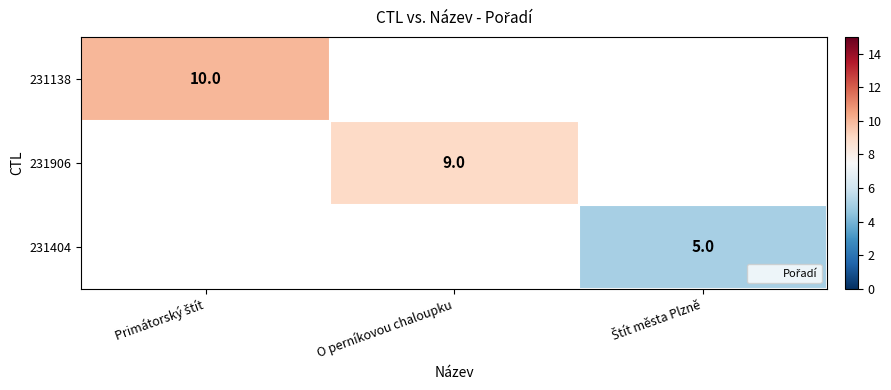

Which series has the largest range (max minus min)?

231138